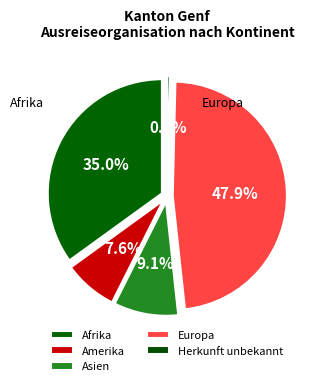

Which slice is the largest?

Europa